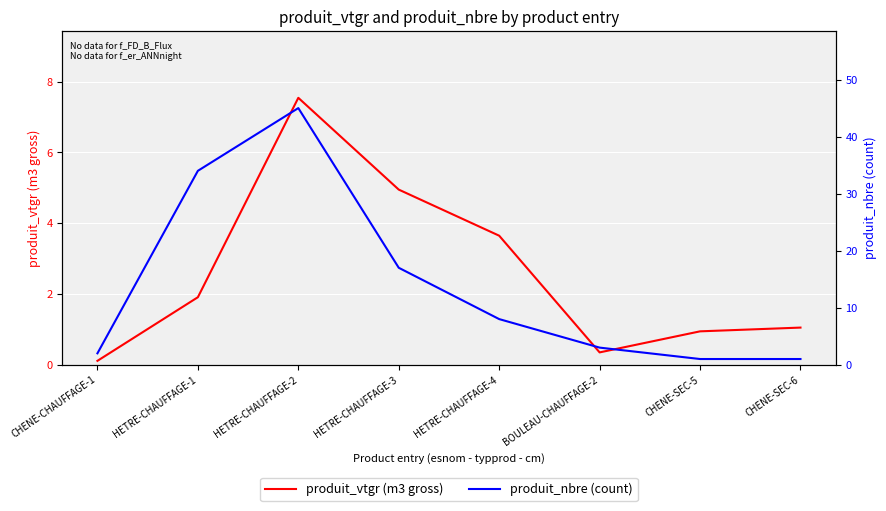

At which category is the sum across all series the highest?

HETRE-CHAUFFAGE-2